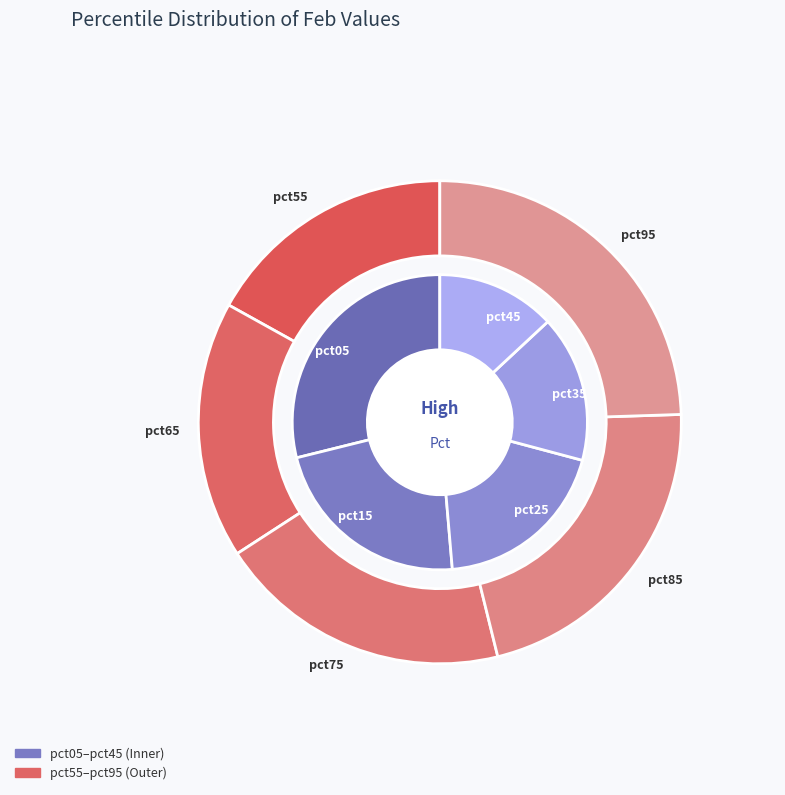

Which category has the biggest portion of the pie?

pct05